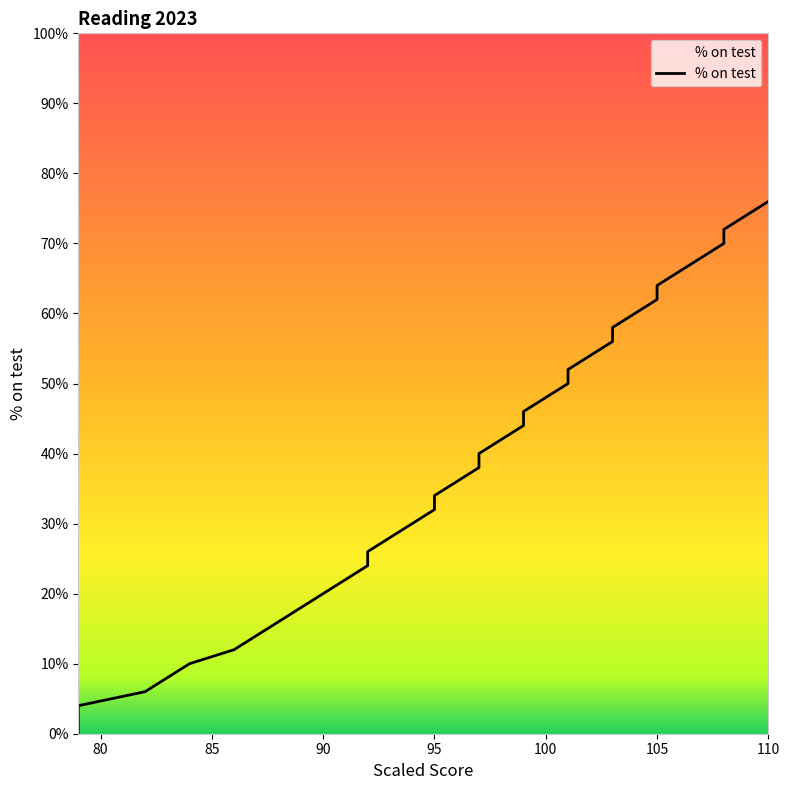

Rank the categories by value from highest to lowest.

110, 109, 108, 108, 107, 106, 105, 105, 104, 103, 103, 102, 101, 101, 100, 99, 99, 98, 97, 97, 96, 95, 95, 94, 93, 92, 92, 91, 90, 89, 88, 87, 86, 84, 83, 82, 79, 79, 79